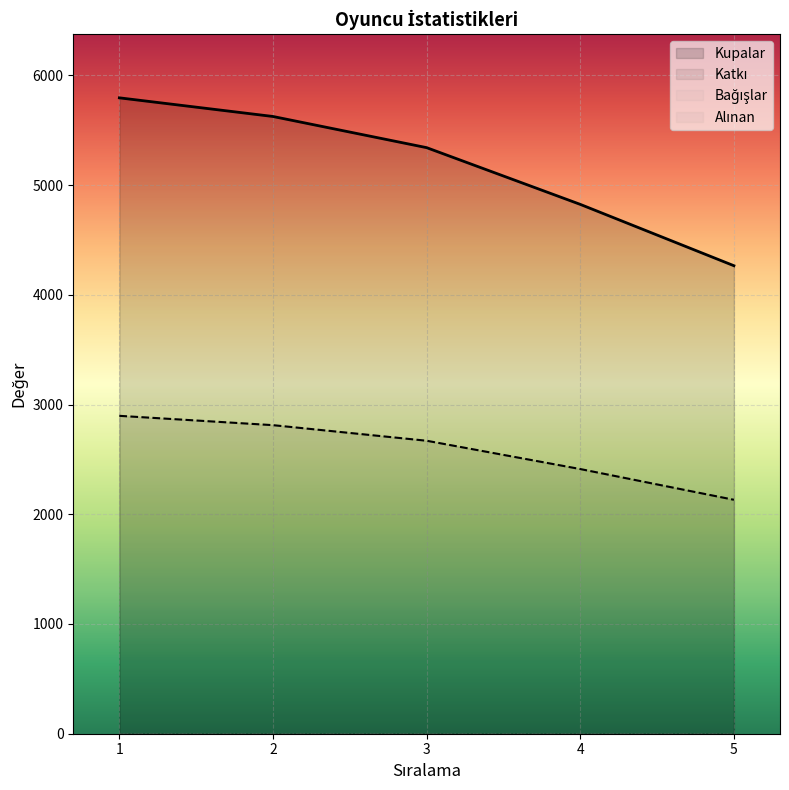

Reading left to right, list all the values displayed in this chart.

Kupalar: 1=5795	2=5625	3=5341	4=4824	5=4265
Katkı: 1=2897	2=2812	3=2670	4=2412	5=2132